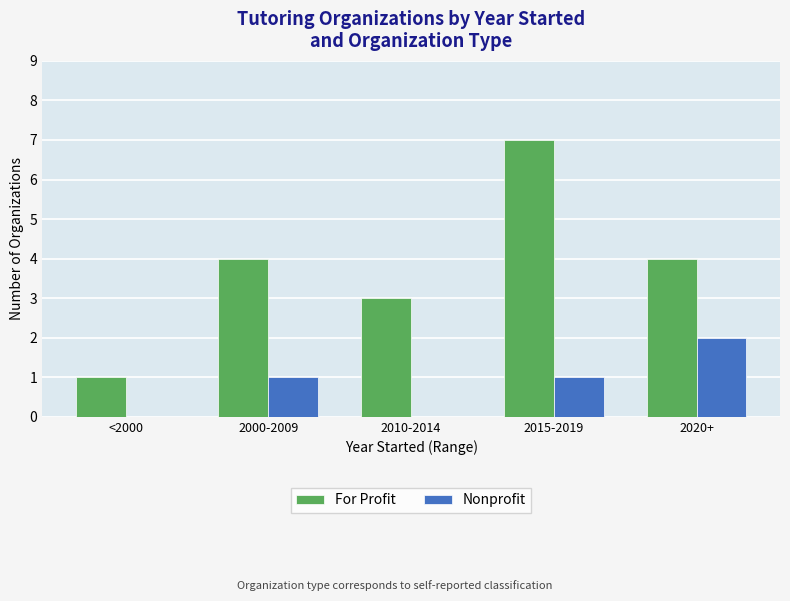

At which category is the sum across all series the highest?

2015-2019